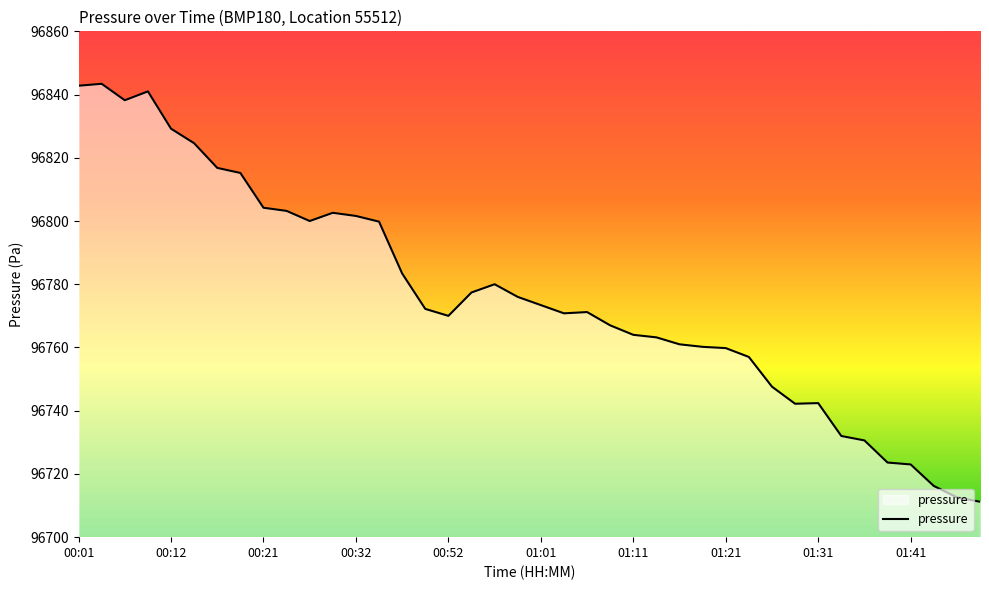

What is the difference between the maximum and minimum values?

132.2